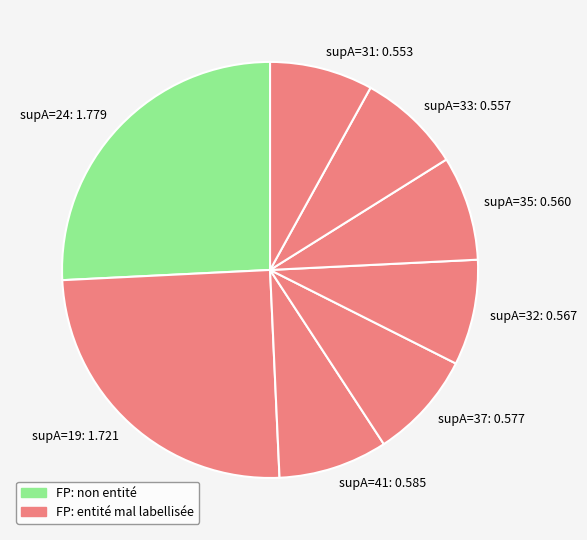

Which category has the biggest portion of the pie?

supA=24